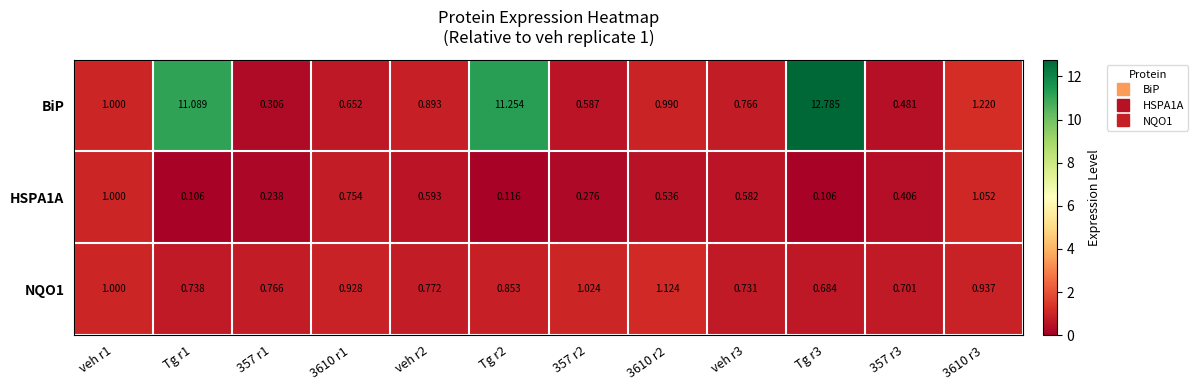

Which series has the widest spread of values?

BiP